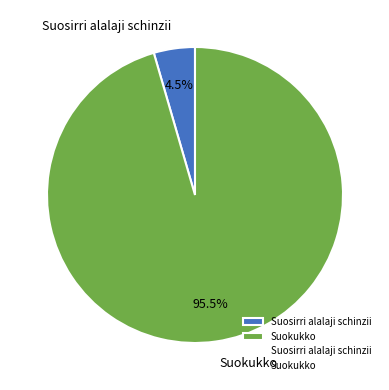

What is the smallest slice in the pie chart?

Suosirri alalaji schinzii